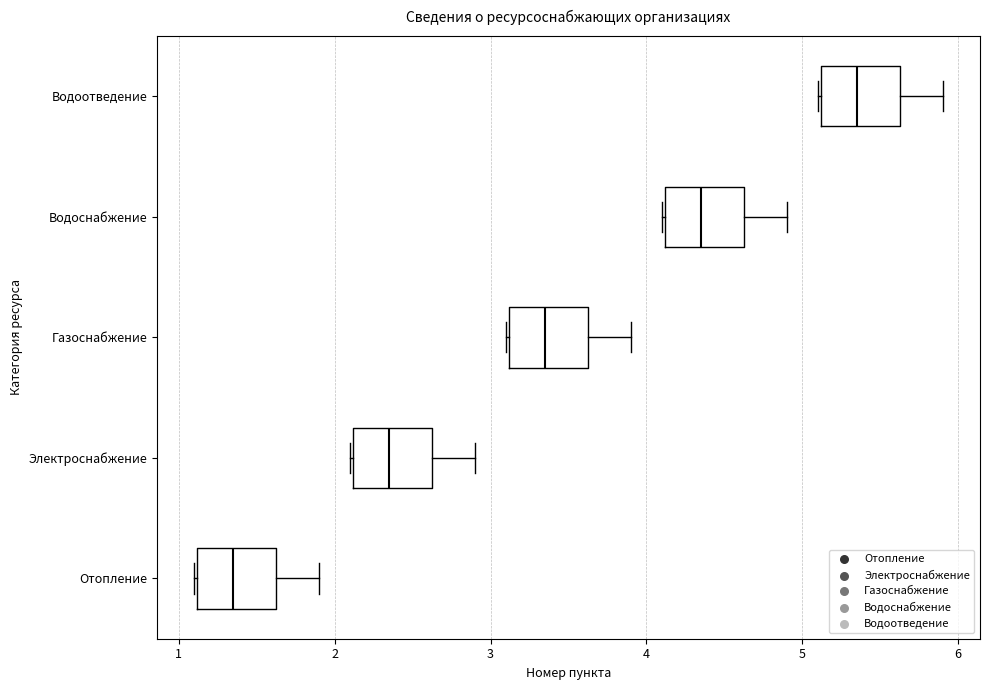

Reading bottom to top, read every box against the x-axis: the position of its median line, the range the box covers, and the ends of its whiskers. The values are not printed on the chart, so give them approximately, as read against the axis.

Отопление: median 1.4, box 1.1 to 1.6, whiskers 1.1 to 1.9
Электроснабжение: median 2.4, box 2.1 to 2.6, whiskers 2.1 to 2.9
Газоснабжение: median 3.4, box 3.1 to 3.6, whiskers 3.1 to 3.9
Водоснабжение: median 4.4, box 4.1 to 4.6, whiskers 4.1 to 4.9
Водоотведение: median 5.4, box 5.1 to 5.6, whiskers 5.1 to 5.9